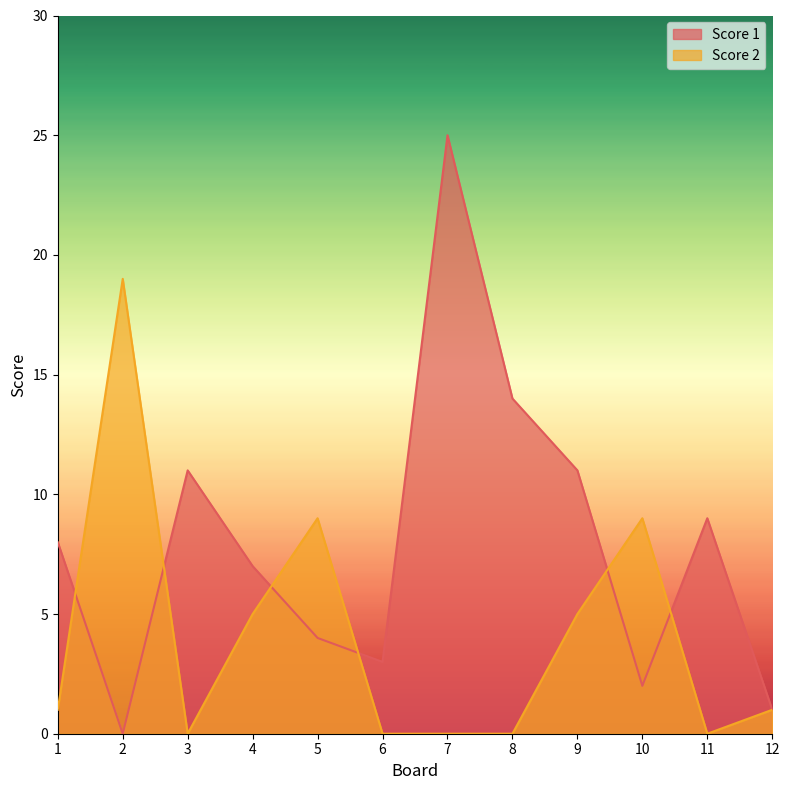

Which series has the largest range (max minus min)?

Score 1